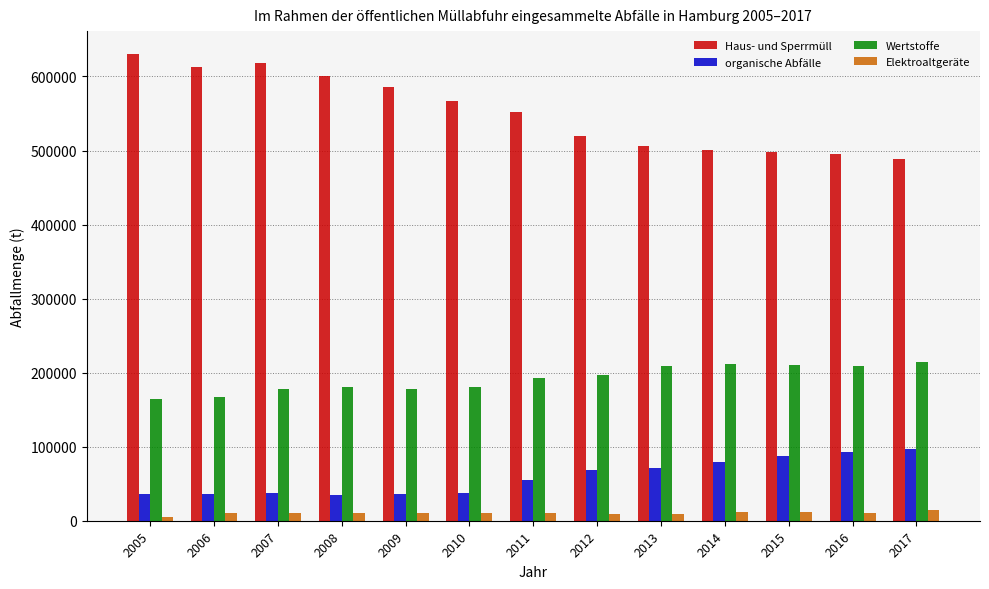

Is the value of organische Abfälle at 2008 greater than the value of Elektroaltgeräte at 2013?

Yes